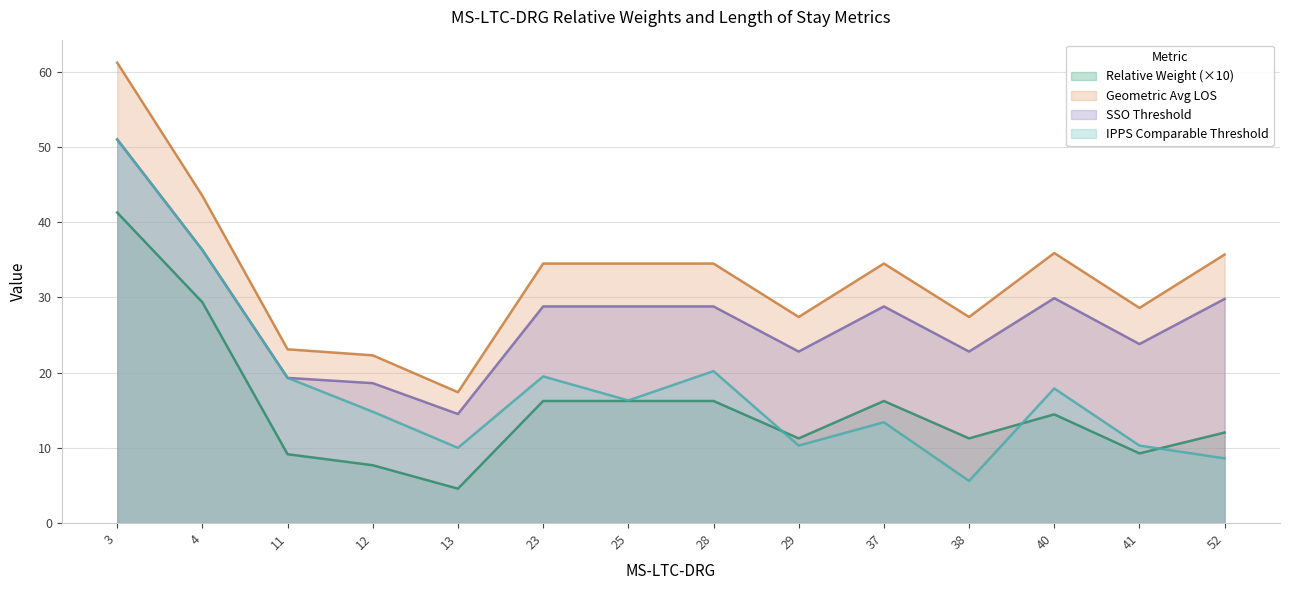

The Relative Weight series shows 5.7 at 23. True or false?

False